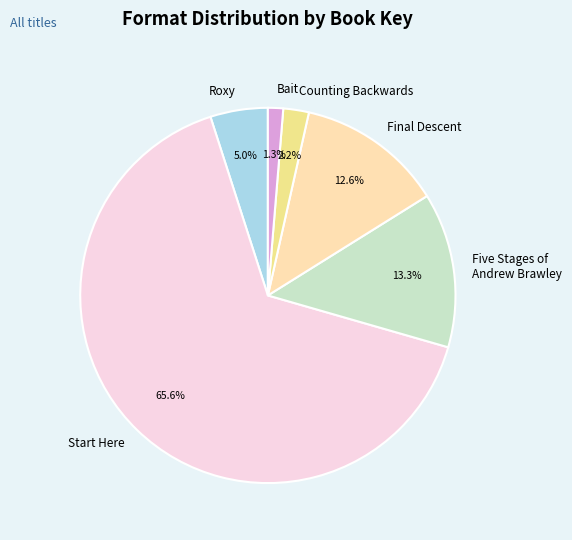

To the nearest percent, what is the difference between the largest and smallest slice percentages?

64%